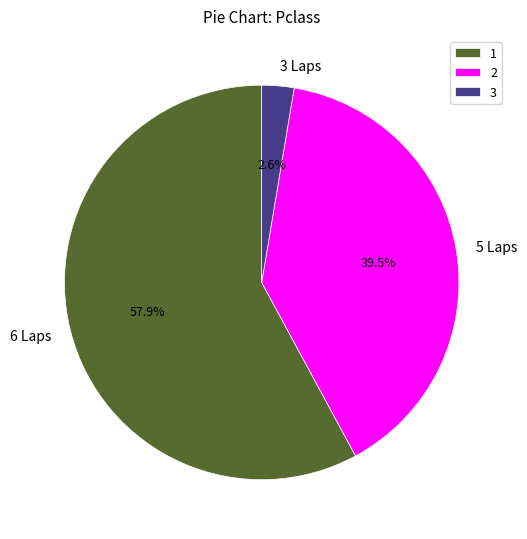

Between 6 Laps and 5 Laps, which is larger?

6 Laps